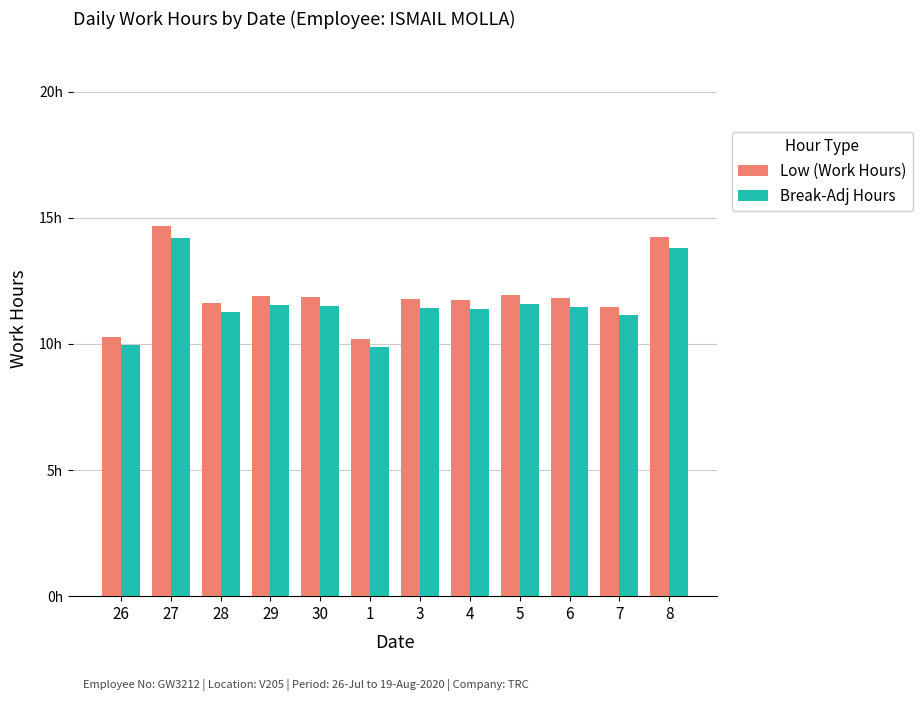

List the series in order of their peak value, lowest first.

Break-Adj Hours, Low (Work Hours)